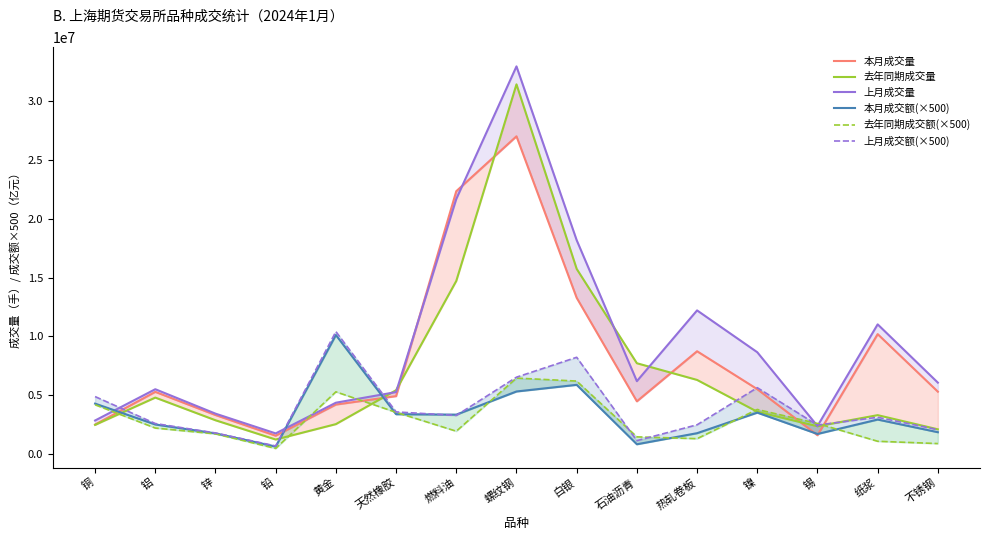

How many lines are shown in the chart?

6